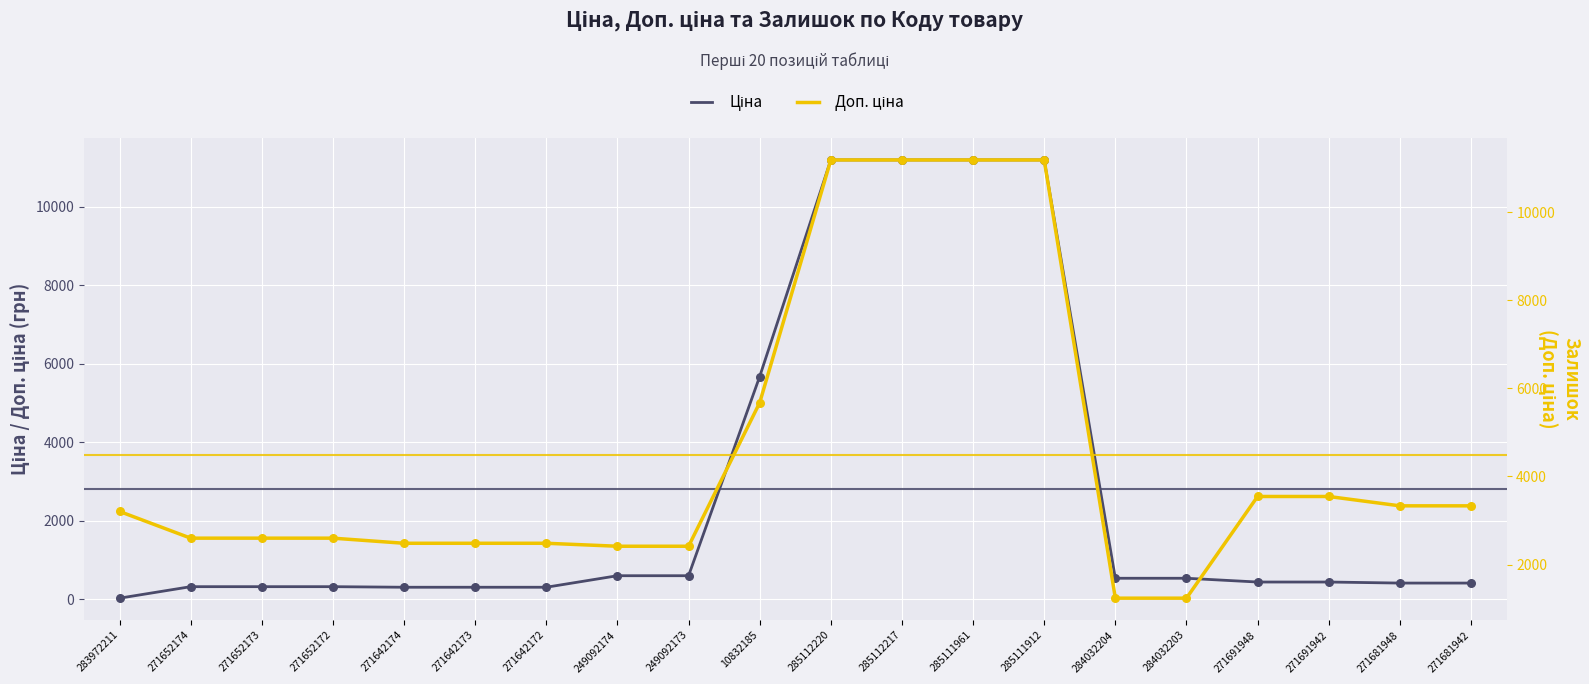

At which category is the sum across all series the highest?

285112220